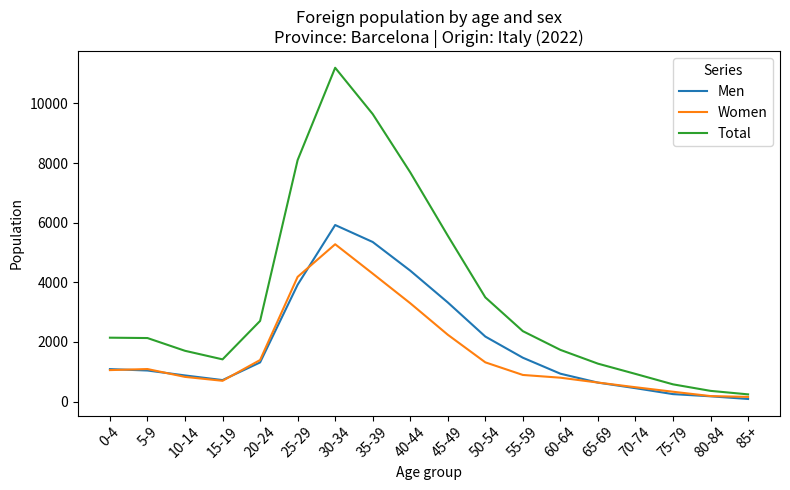

Which series has the largest total across all categories?

Total